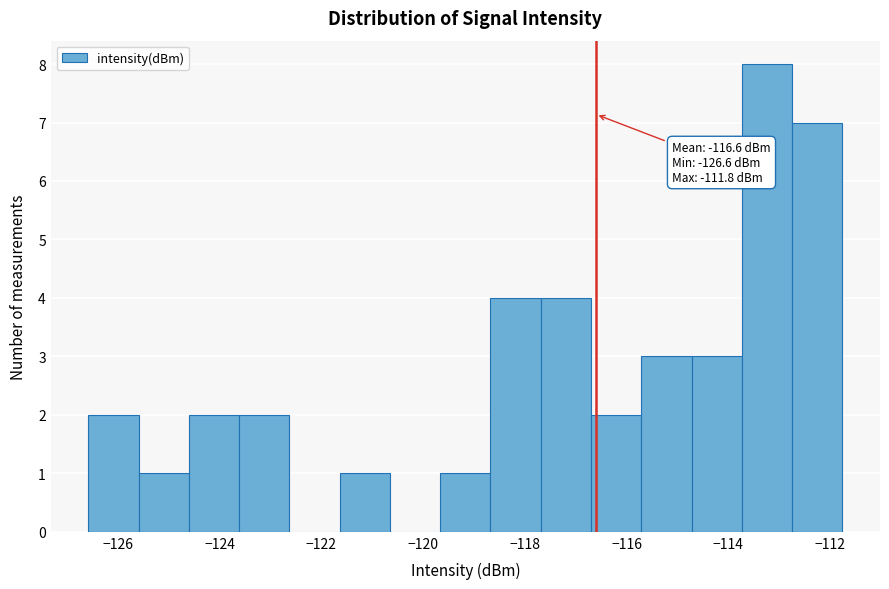

Over which range of the x-axis is the bar tallest?

-113.8 to -112.8